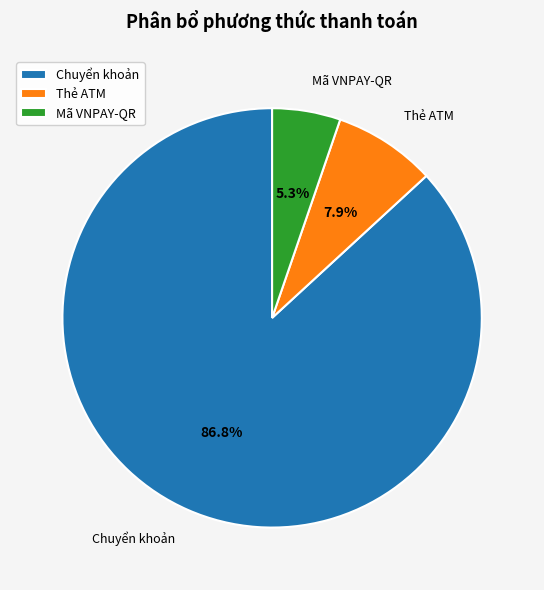

What percentage is the Mã VNPAY-QR slice, to the nearest percent?

5%